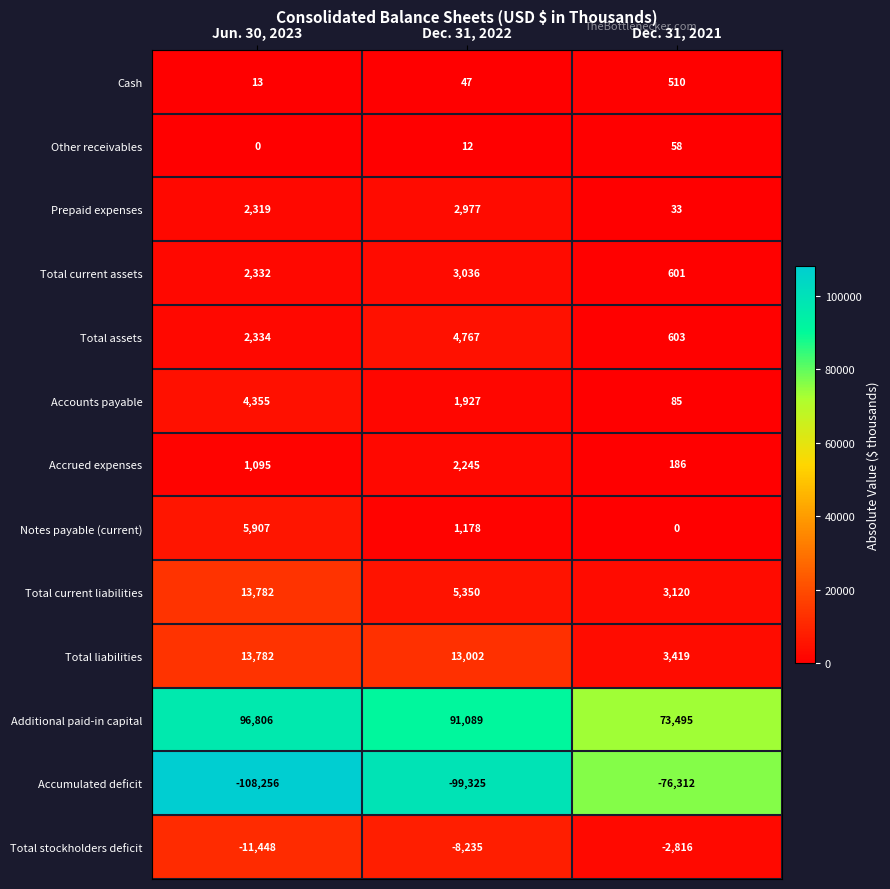

How many distinct data groups are displayed?

13